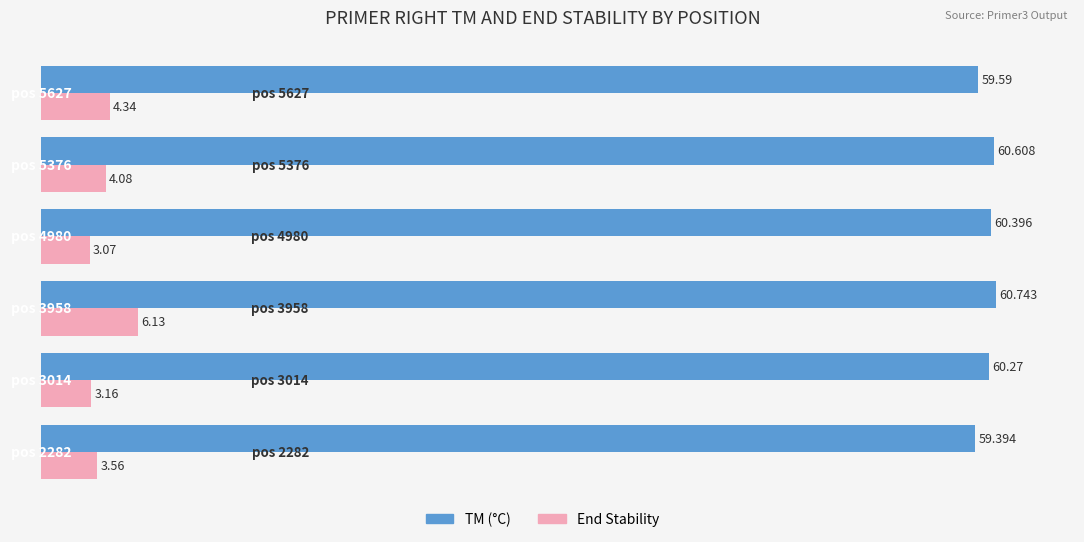

How many data points does each series have?

6